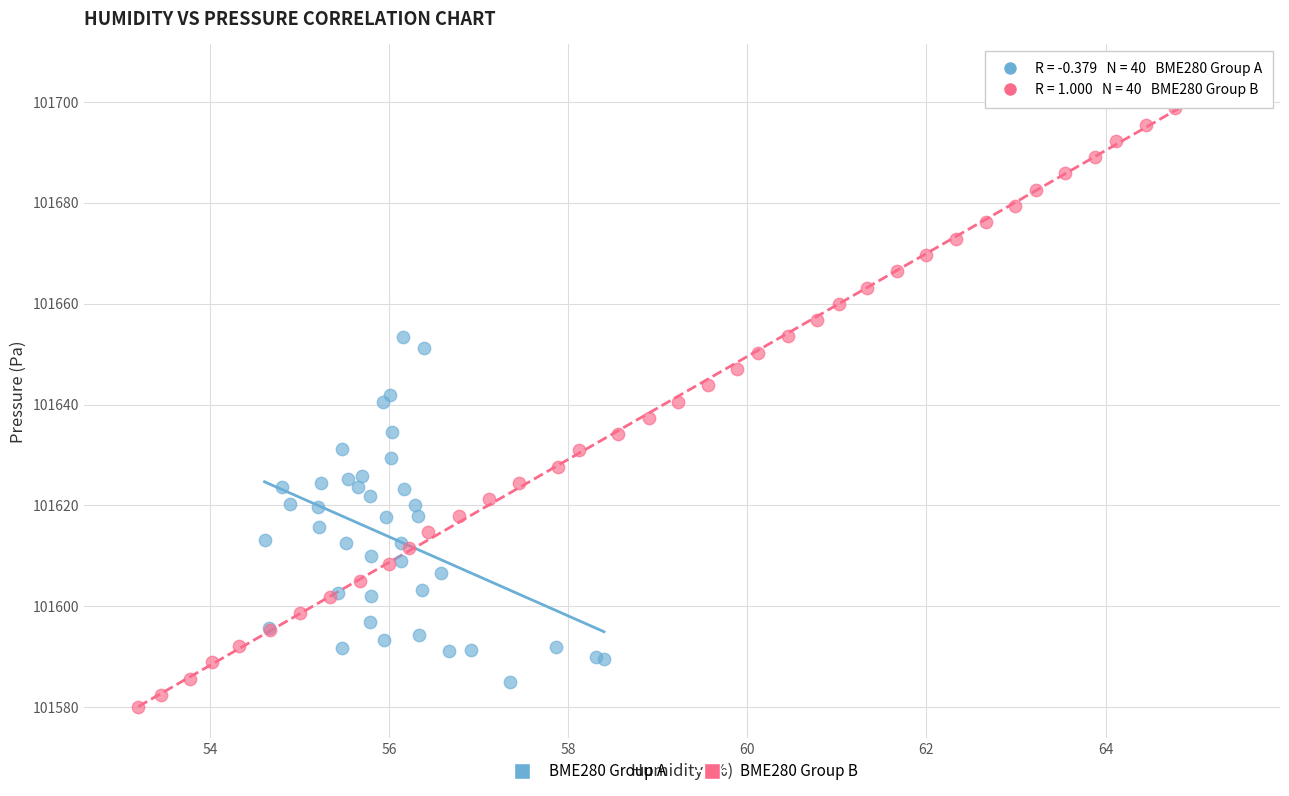

Which series reaches the minimum Y coordinate?

BME280 Group B